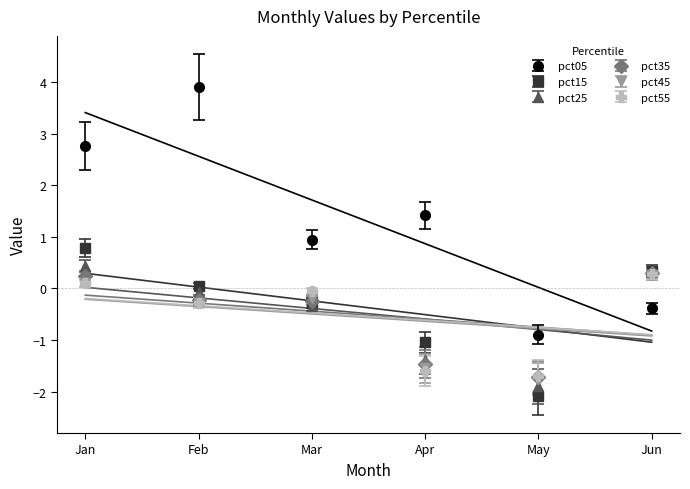

What is the difference between the pct15 values at May and Apr?

1.0